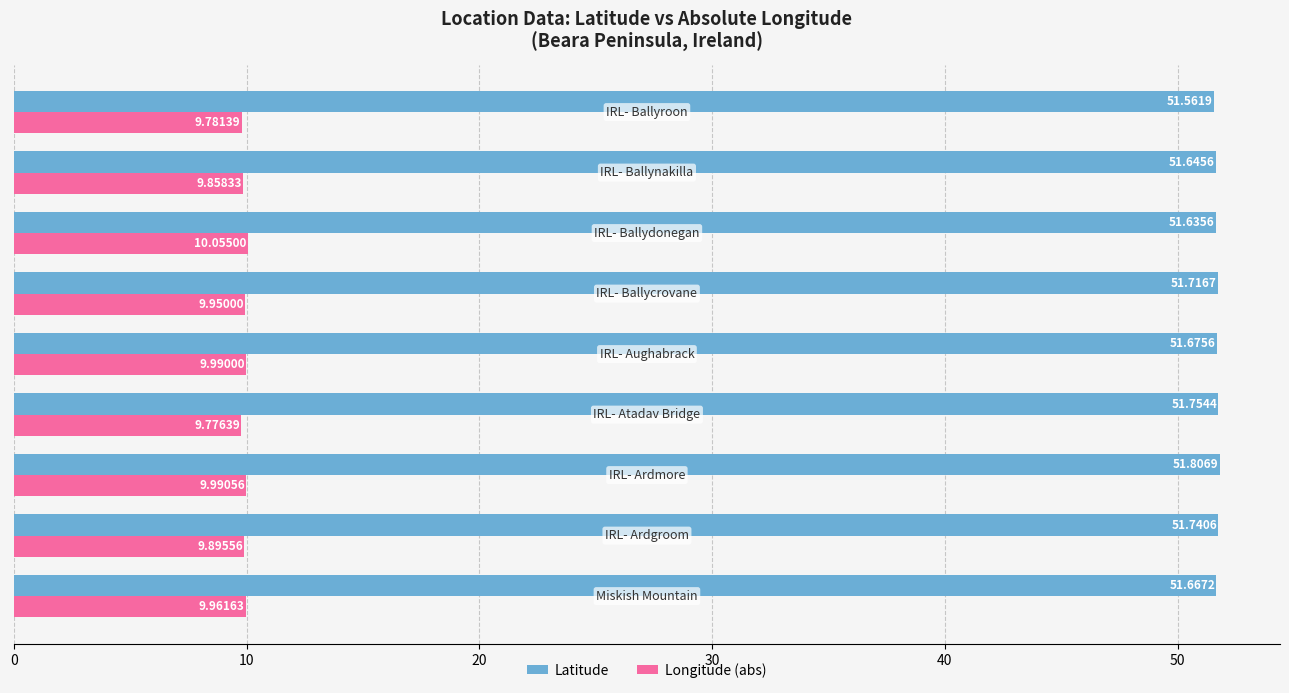

Which series has the largest range (max minus min)?

Longitude (abs)